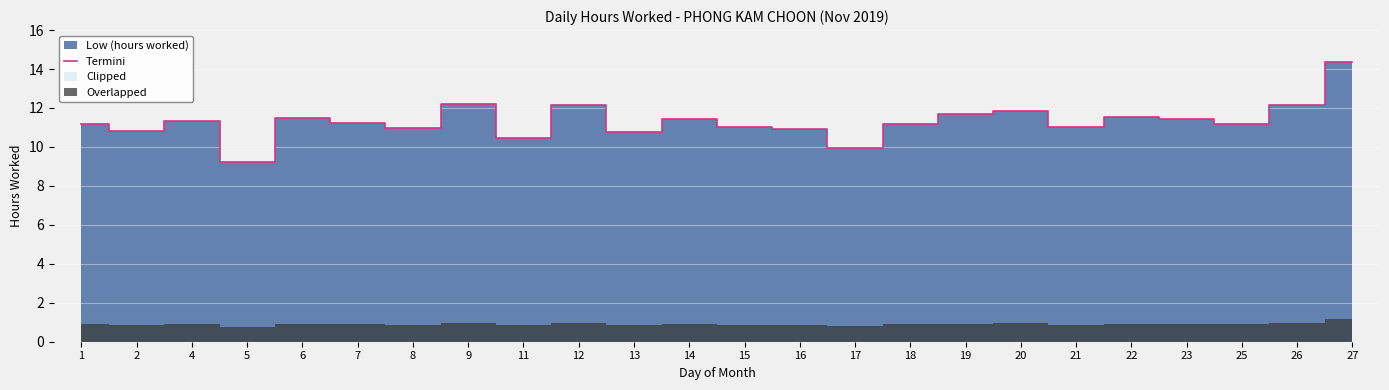

What is the maximum value shown in the chart?

14.4